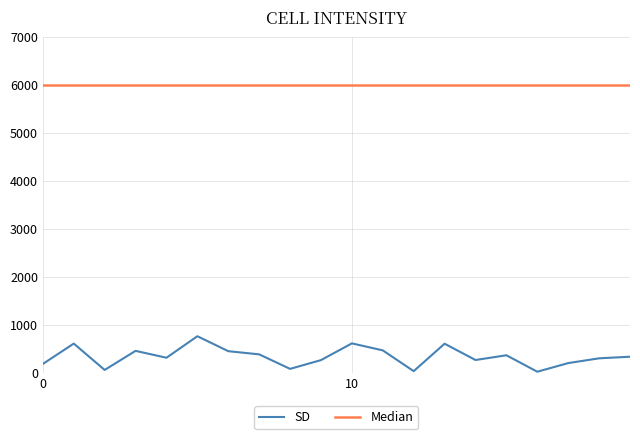

Which series has the largest range (max minus min)?

SD